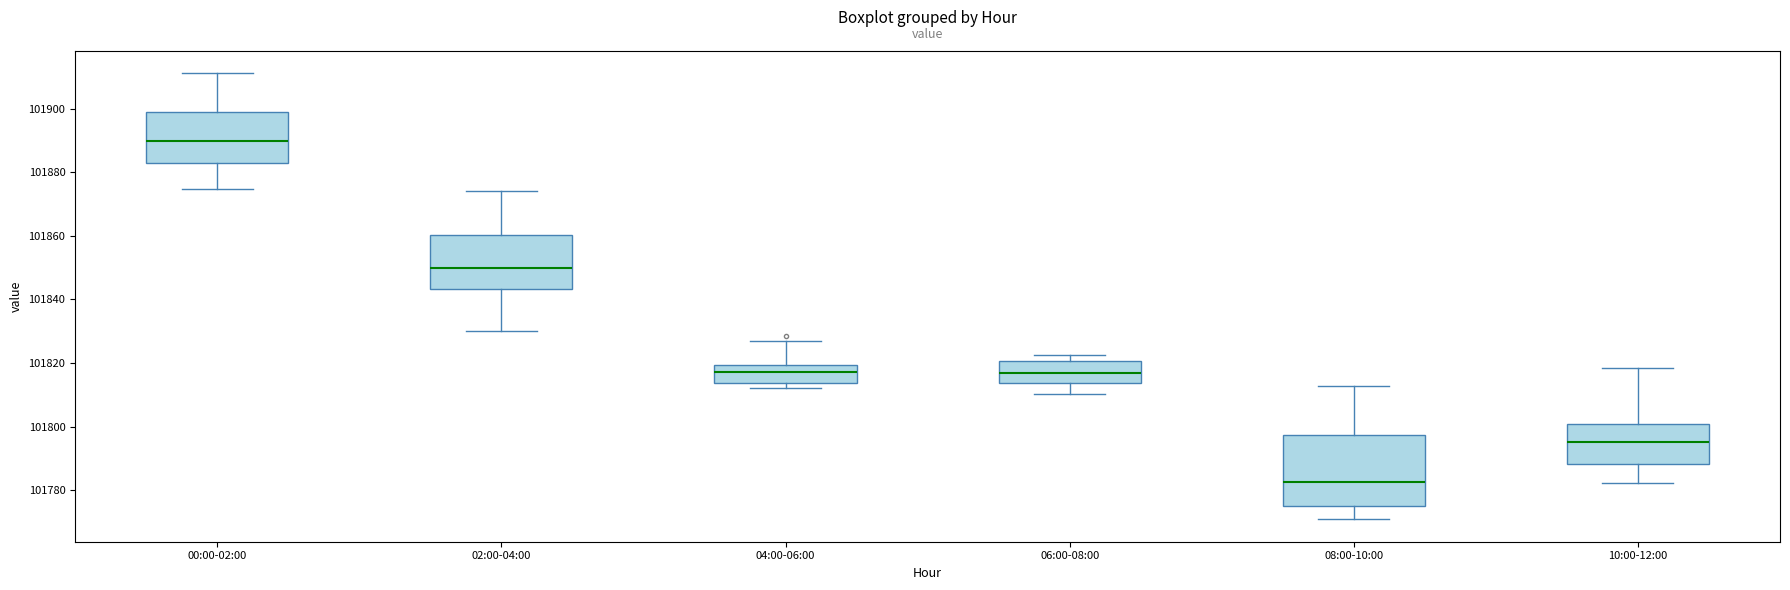

Reading left to right, read every box against the y-axis: the position of its median line, the range the box covers, and the ends of its whiskers. The values are not printed on the chart, so give them approximately, as read against the axis.

00:00-02:00: median 101890, box 101884 to 101898, whiskers 101874 to 101912
02:00-04:00: median 101850, box 101844 to 101860, whiskers 101830 to 101874
04:00-06:00: median 101818, box 101814 to 101820, whiskers 101812 to 101826
06:00-08:00: median 101816, box 101814 to 101820, whiskers 101810 to 101822
08:00-10:00: median 101782, box 101774 to 101798, whiskers 101770 to 101812
10:00-12:00: median 101796, box 101788 to 101800, whiskers 101782 to 101818